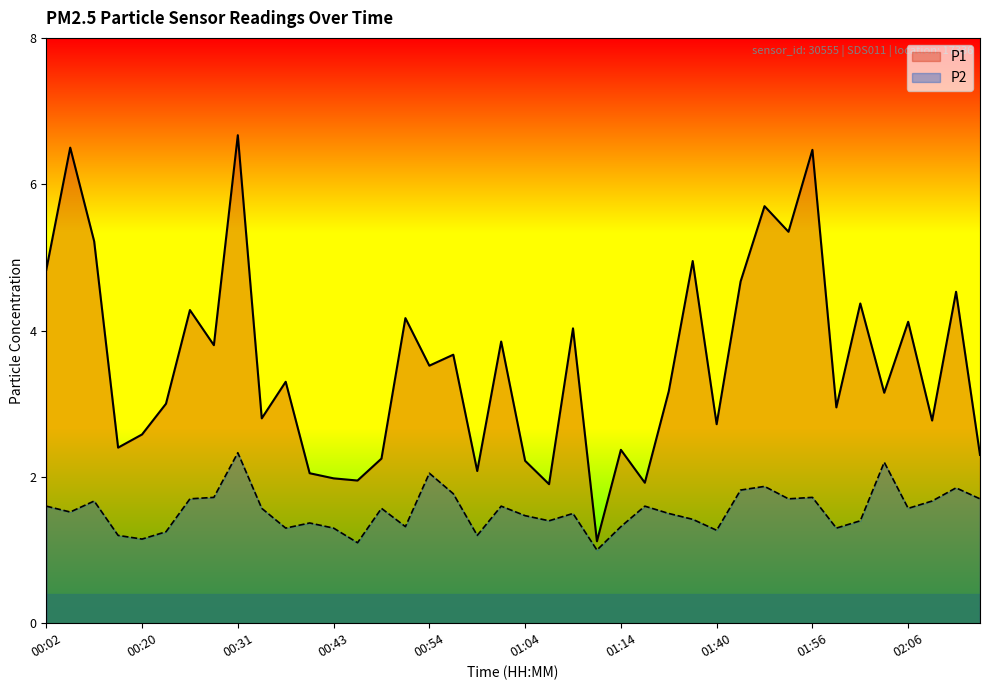

Where is the first local maximum for P2?

00:15